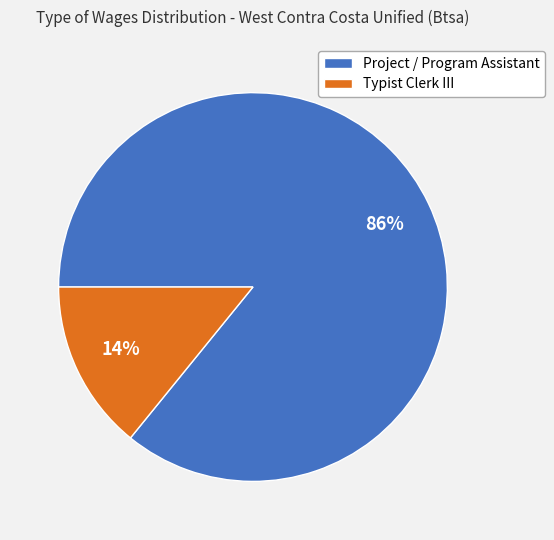

To the nearest percent, what is the average slice percentage?

50%